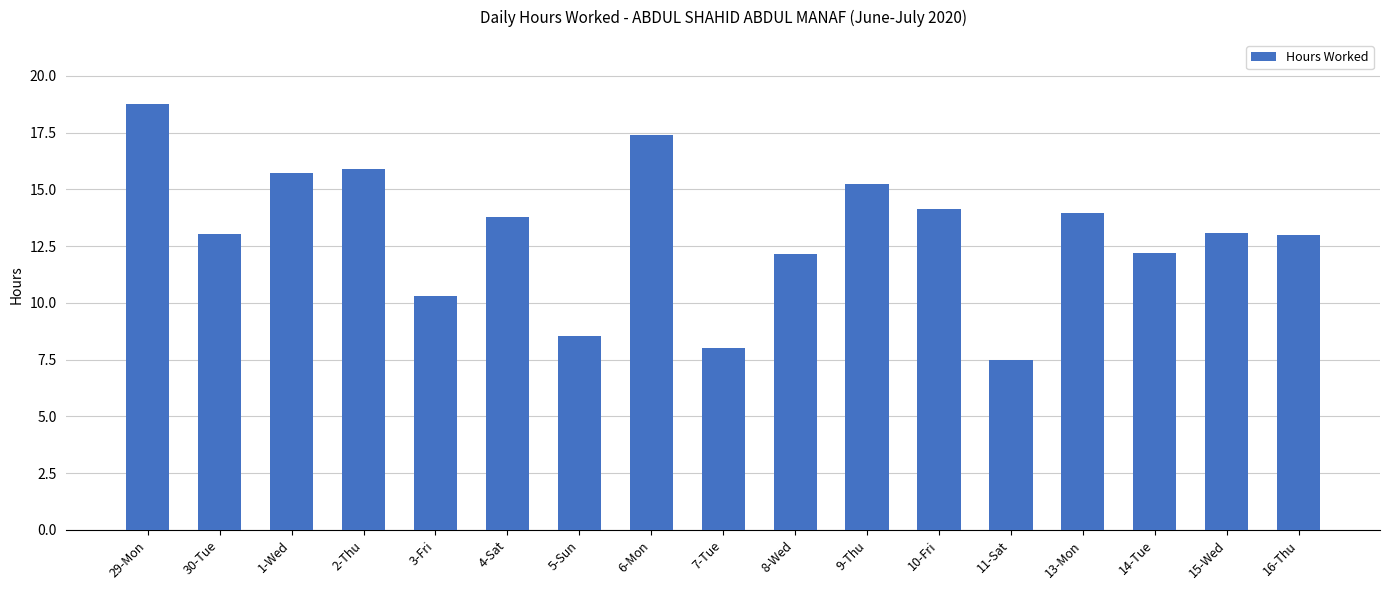

How many data points does each series have?

17